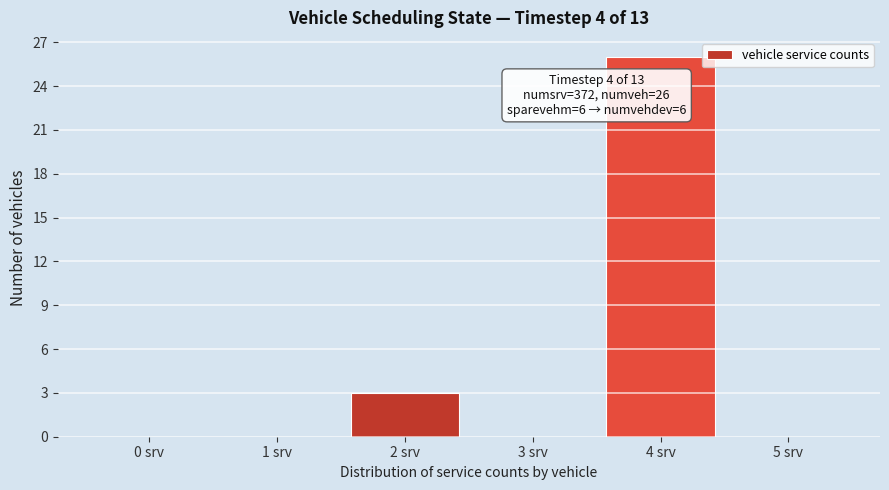

Reading left to right, extract all data points from this chart.

0 srv=0	1 srv=0	2 srv=3	3 srv=0	4 srv=26	5 srv=0